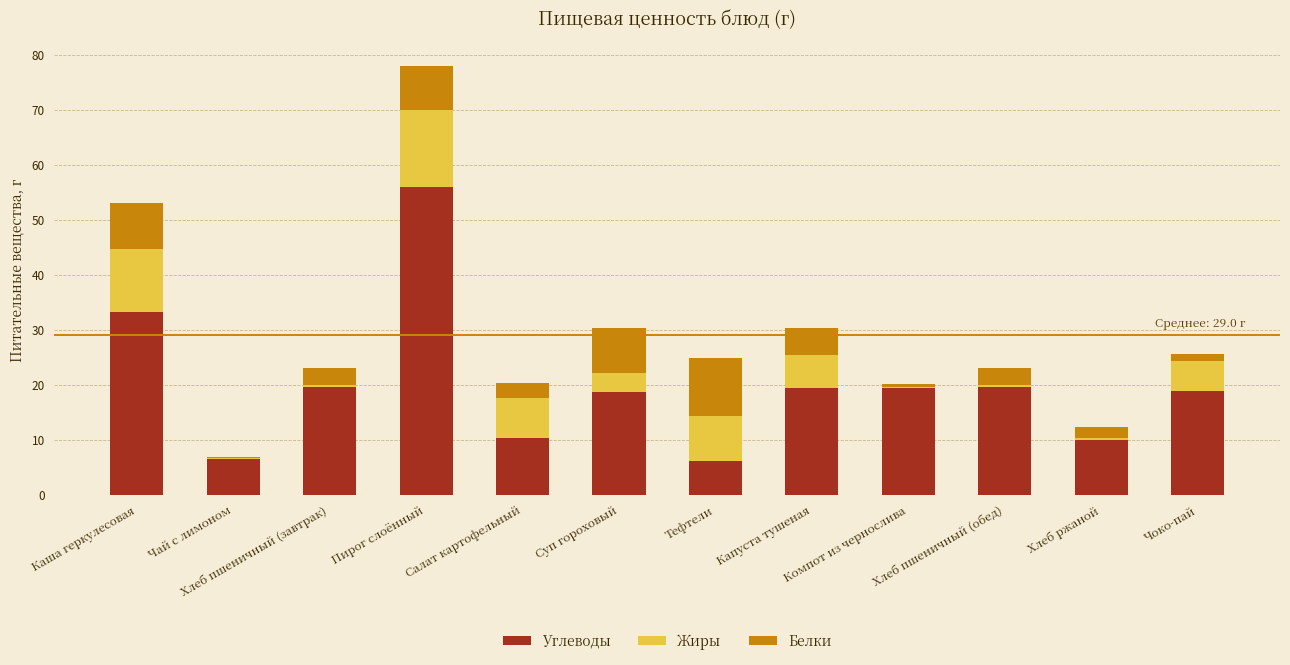

Which category has the highest value in the Углеводы series?

Пирог слоённый